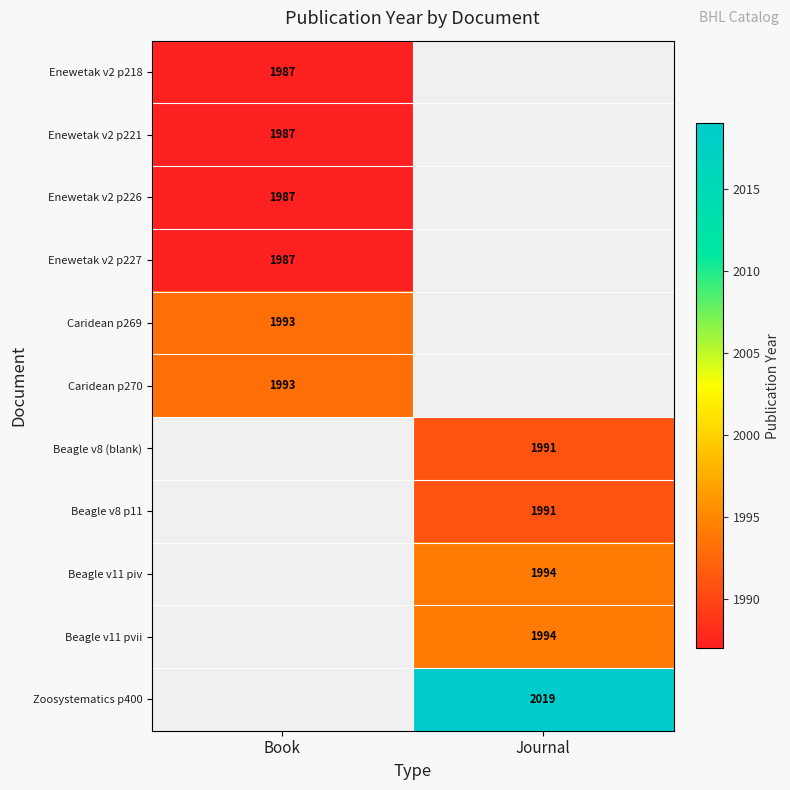

Between Book and Journal, which is larger?

Journal